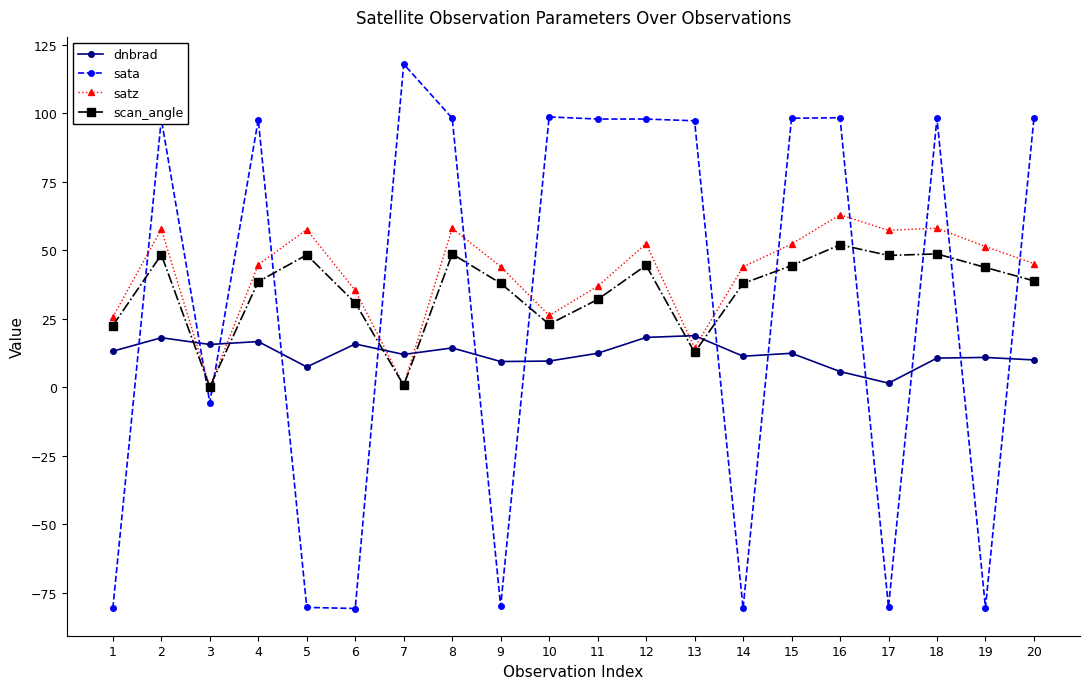

What is the difference between the maximum and second lowest values in the sata series?

198.8